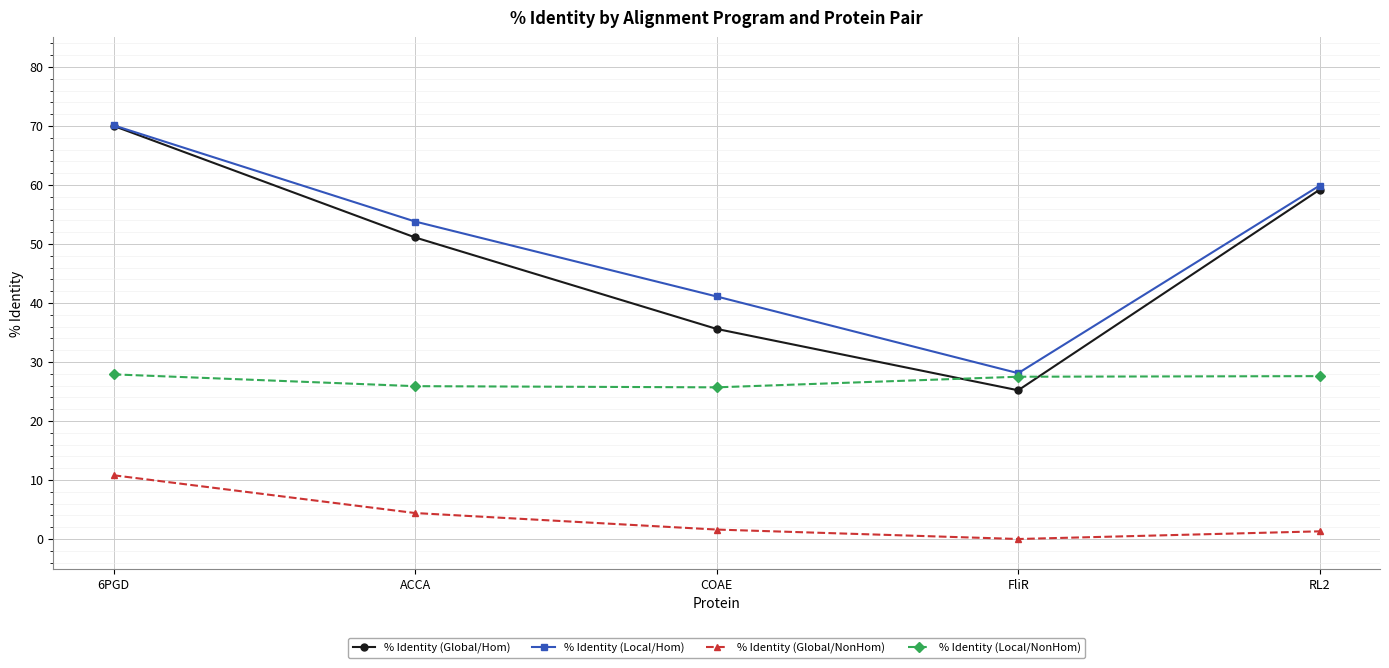

True or false: % Identity (Local/NonHom) and % Identity (Global/NonHom) intersect in this chart.

False